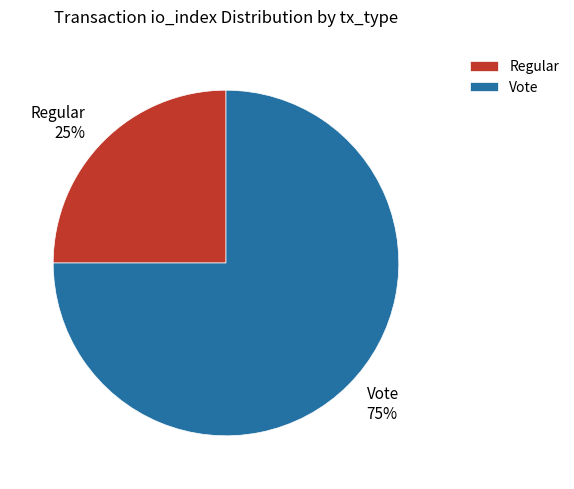

Approximately how many times larger is the value at Regular compared to Vote?

0.3